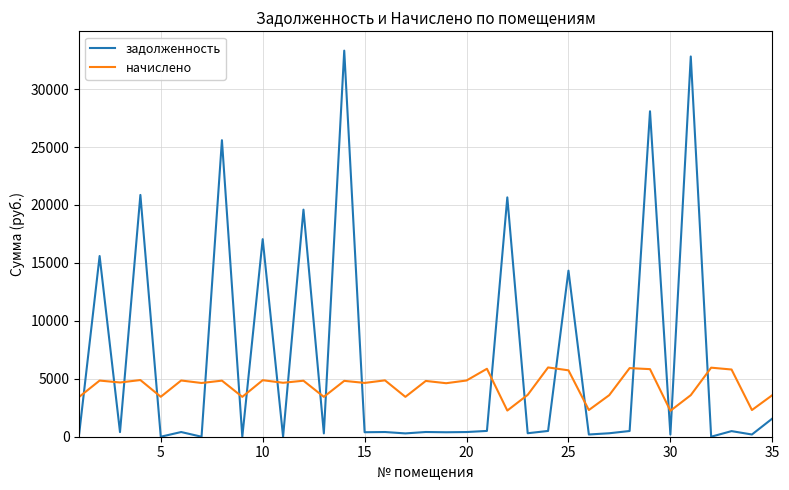

After their last crossing, which series has the higher values: задолженность or начислено?

начислено